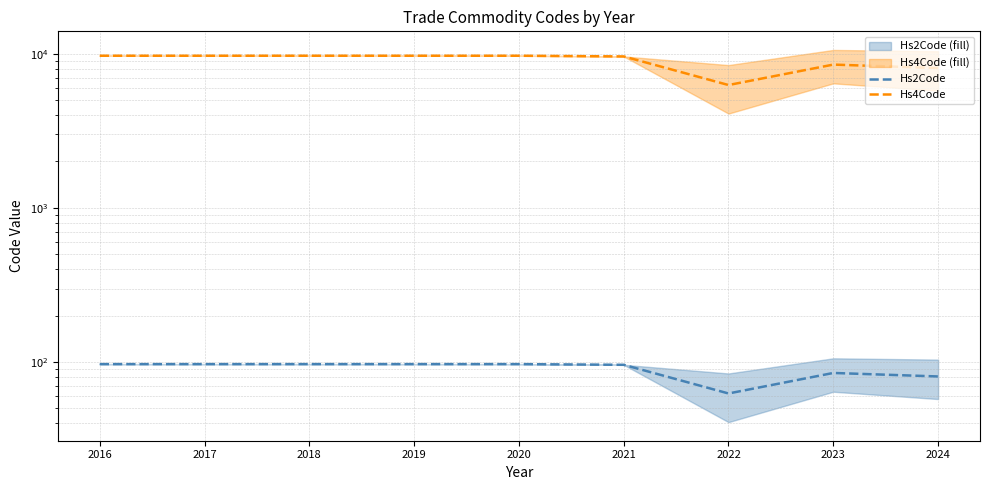

What is the sum of the Hs4Code values at 2020 and 2023?

18202.5